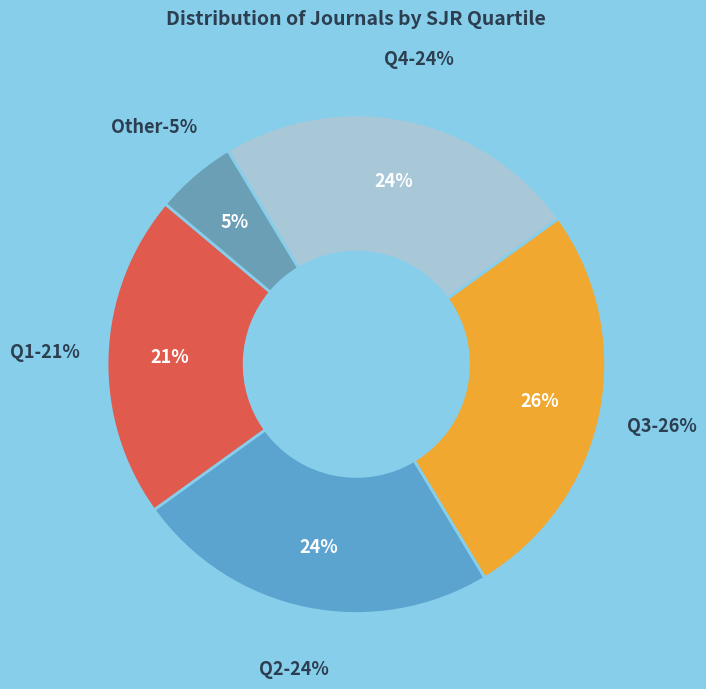

Is the sum of Other and Q2 greater than half?

No